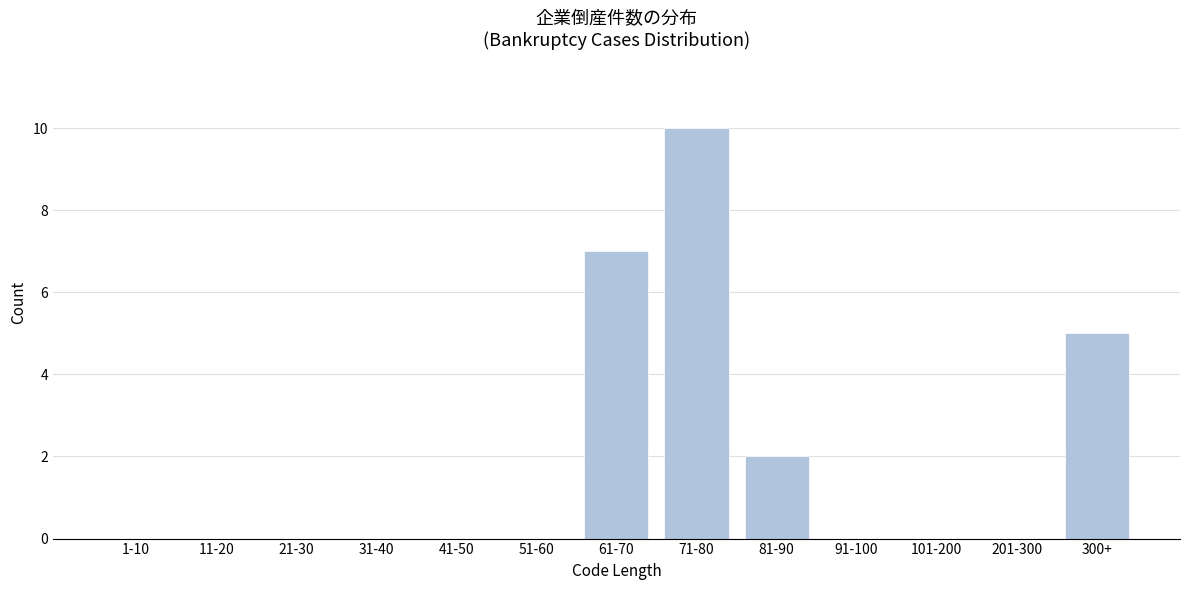

Reading right to left, extract all data points from this chart.

300+=5	201-300=0	101-200=0	91-100=0	81-90=2	71-80=10	61-70=7	51-60=0	41-50=0	31-40=0	21-30=0	11-20=0	1-10=0